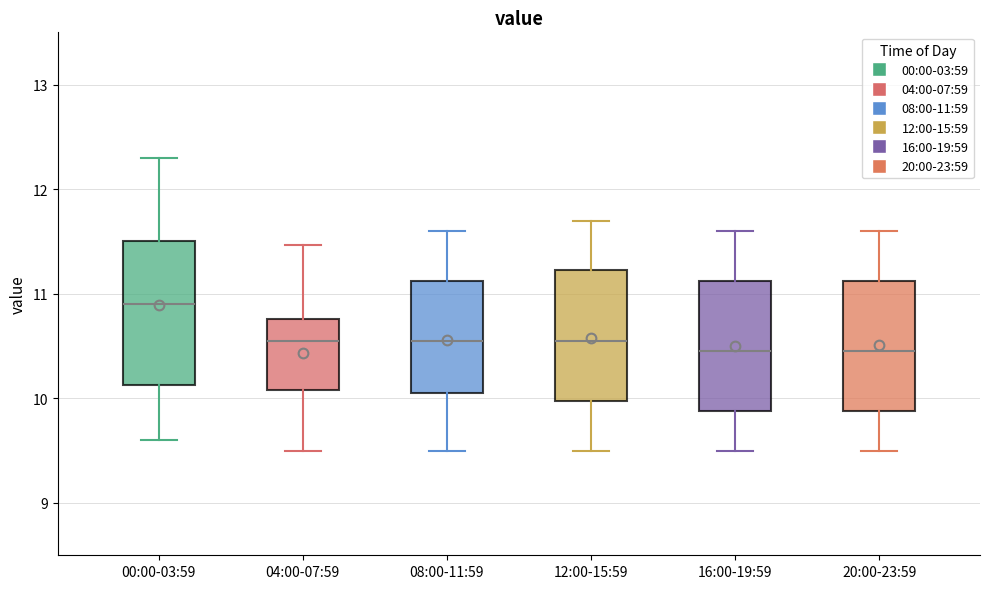

Reading left to right, read every box against the y-axis: the position of its median line, the range the box covers, and the ends of its whiskers. The values are not printed on the chart, so give them approximately, as read against the axis.

00:00-03:59: median 10.9, box 10.1 to 11.5, whiskers 9.6 to 12.3
04:00-07:59: median 10.6, box 10.1 to 10.8, whiskers 9.5 to 11.5
08:00-11:59: median 10.6, box 10.1 to 11.1, whiskers 9.5 to 11.6
12:00-15:59: median 10.6, box 10.0 to 11.2, whiskers 9.5 to 11.7
16:00-19:59: median 10.5, box 9.9 to 11.1, whiskers 9.5 to 11.6
20:00-23:59: median 10.5, box 9.9 to 11.1, whiskers 9.5 to 11.6